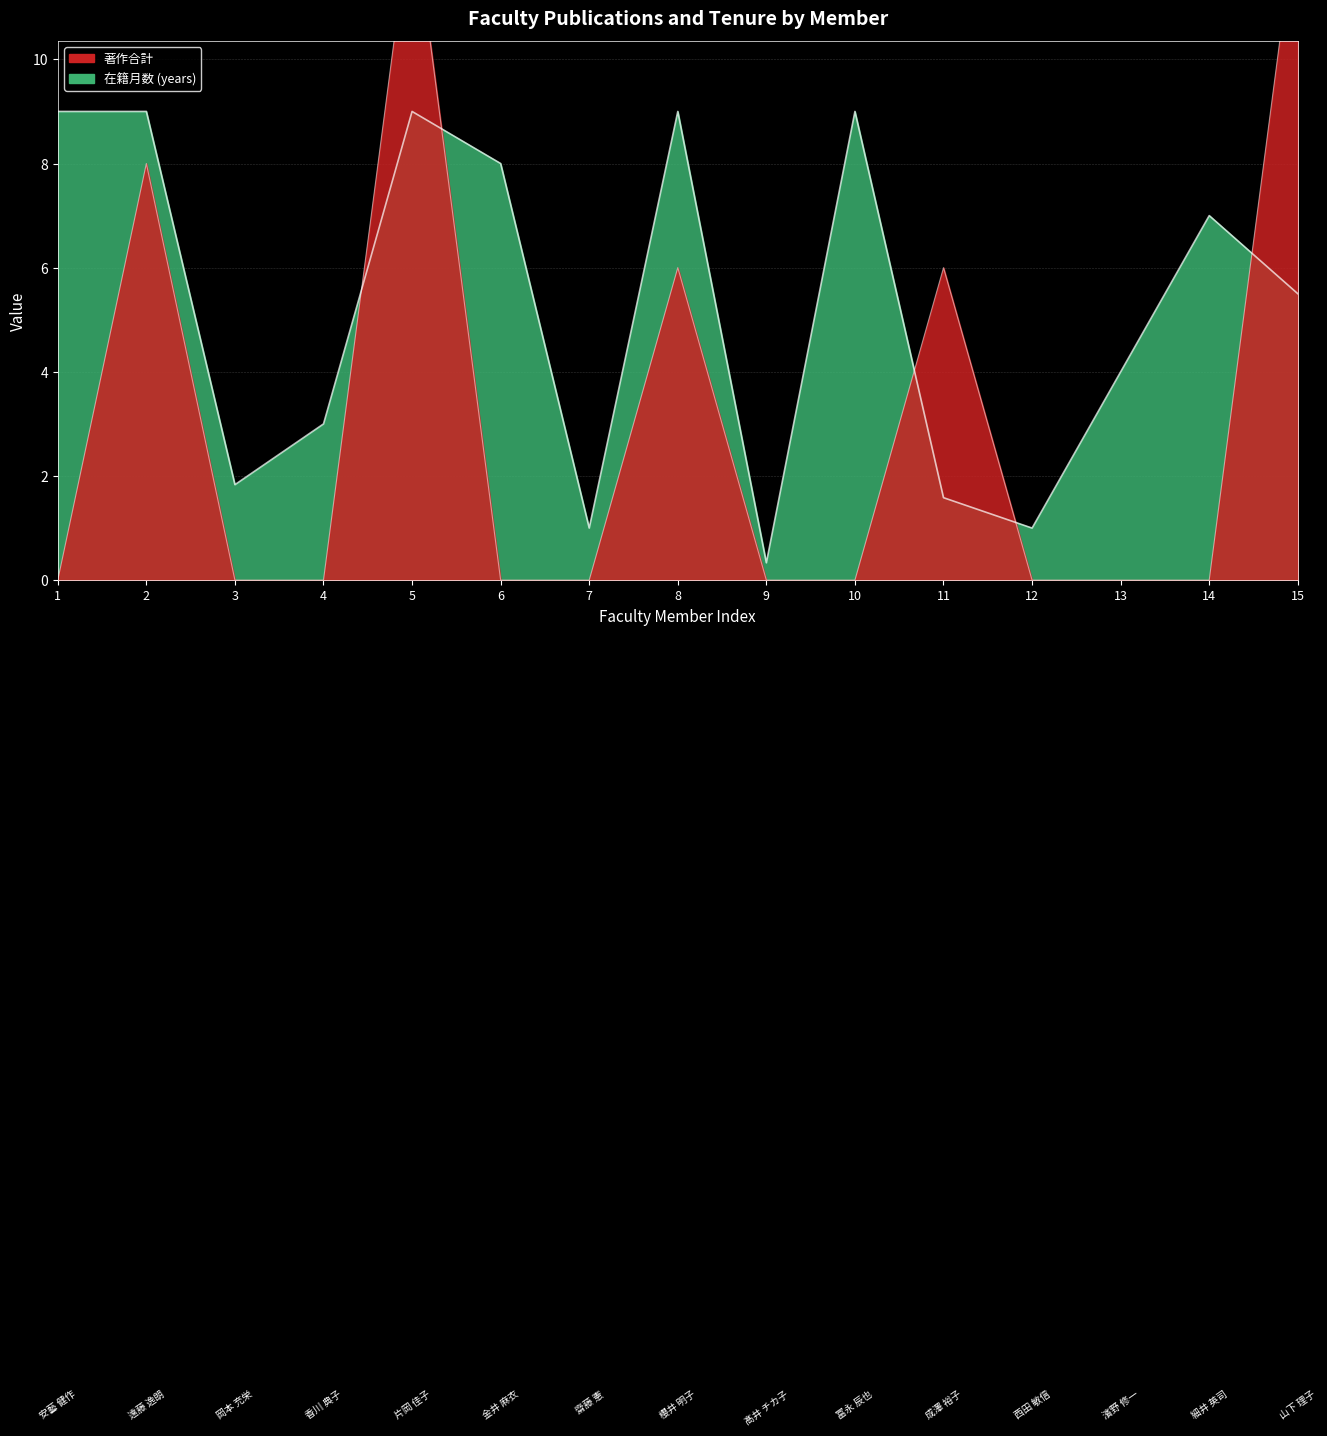

What is the sum of the 在籍月数 values at 12 and 15?

6.5